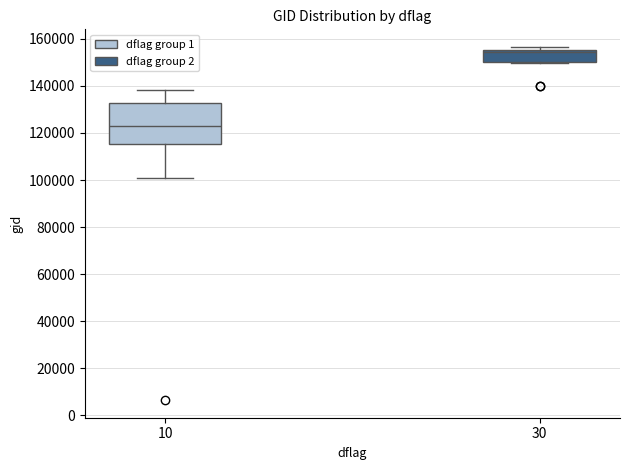

Which box has the highest median line?

30